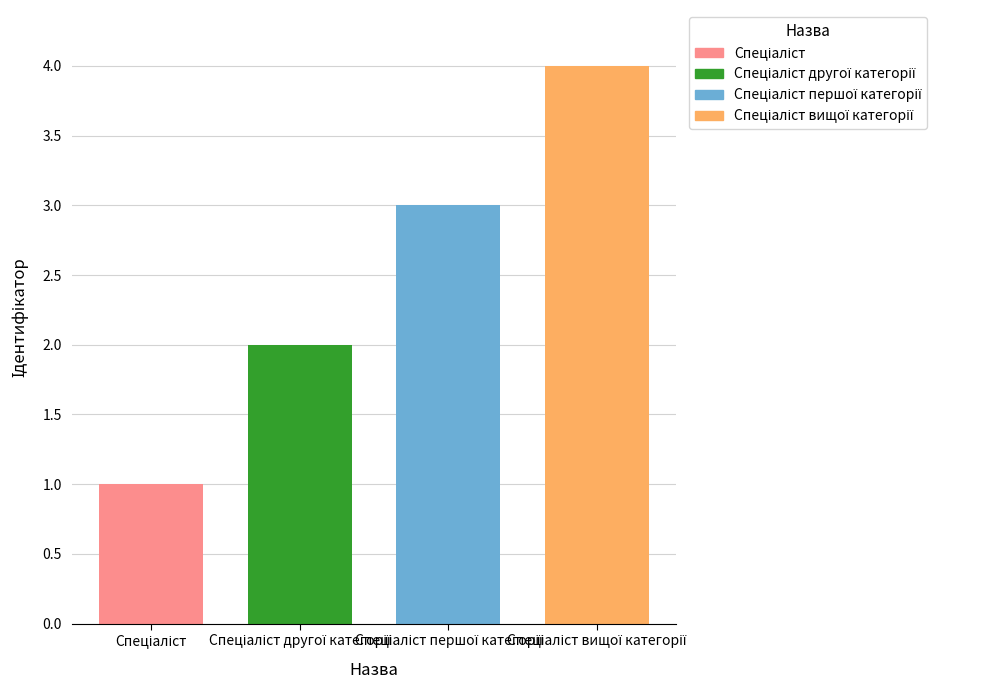

Are the bars horizontal?

No